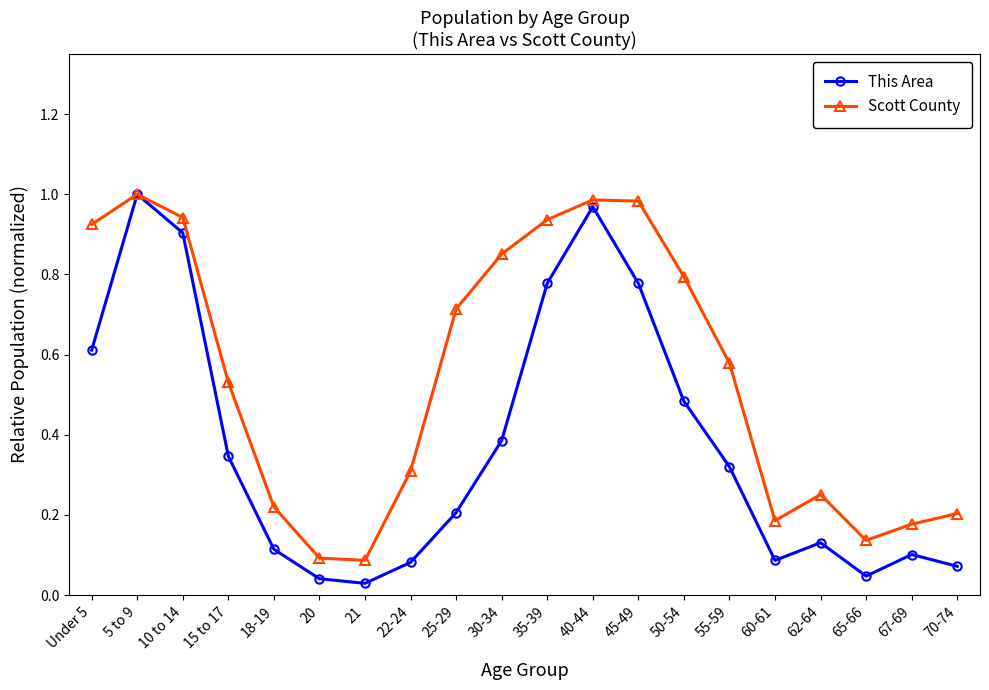

At 65-66, list the series in order from largest to smallest.

Scott County, This Area